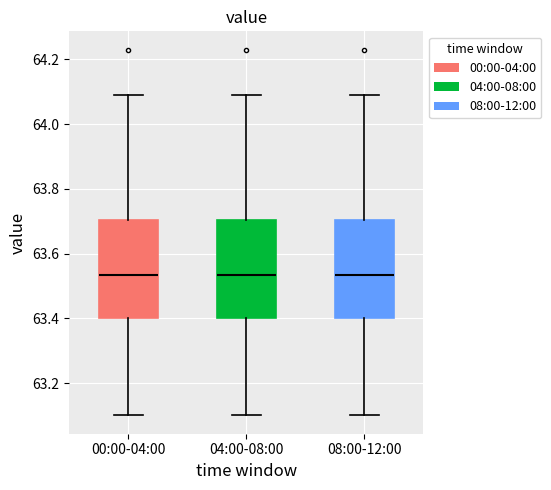

Reading left to right, read every box against the y-axis: the position of its median line, the range the box covers, and the ends of its whiskers. The values are not printed on the chart, so give them approximately, as read against the axis.

00:00-04:00: median 63.54, box 63.40 to 63.70, whiskers 63.10 to 64.10
04:00-08:00: median 63.54, box 63.40 to 63.70, whiskers 63.10 to 64.10
08:00-12:00: median 63.54, box 63.40 to 63.70, whiskers 63.10 to 64.10